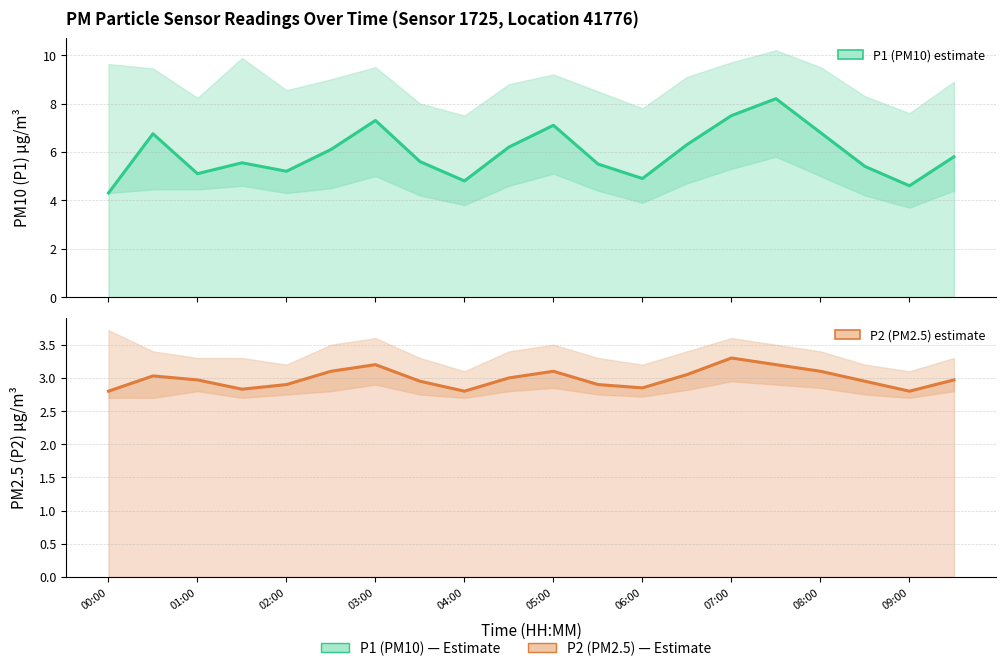

Rank the series at 09:00 from highest to lowest value.

P1 (PM10), P2 (PM2.5)